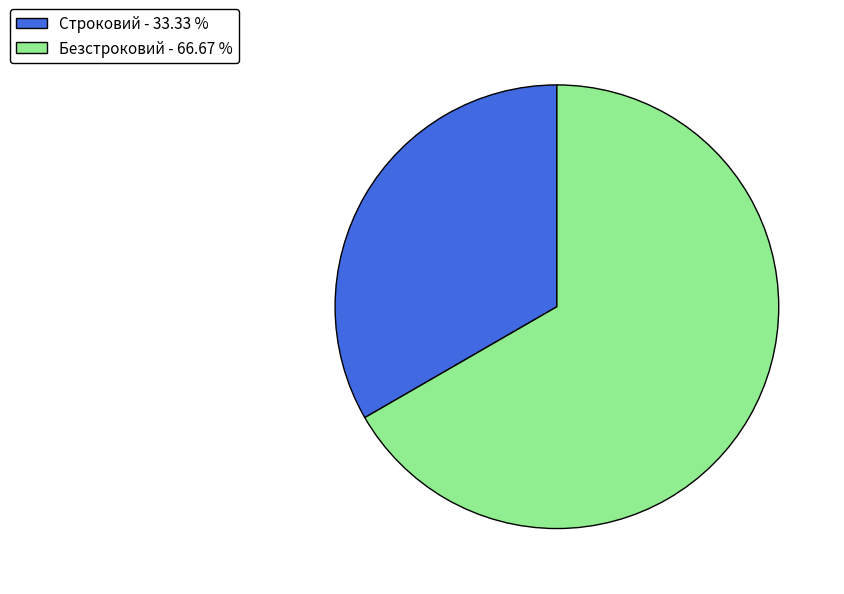

What is the ratio of the value at Строковий - 33.33 % to the value at Безстроковий - 66.67 %?

0.5